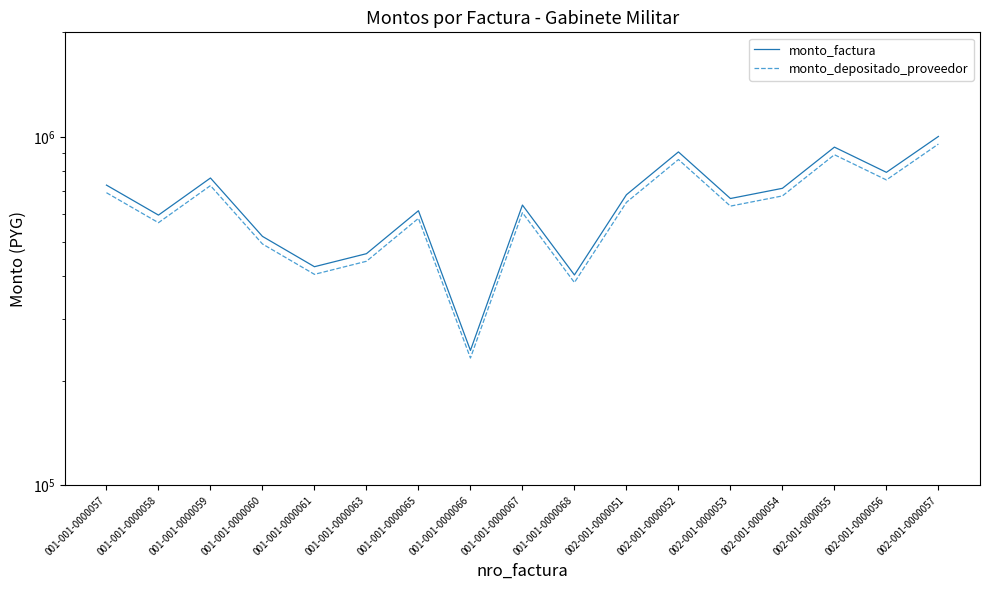

What is the difference between the second highest and second lowest values in the monto_depositado_proveedor series?

507820